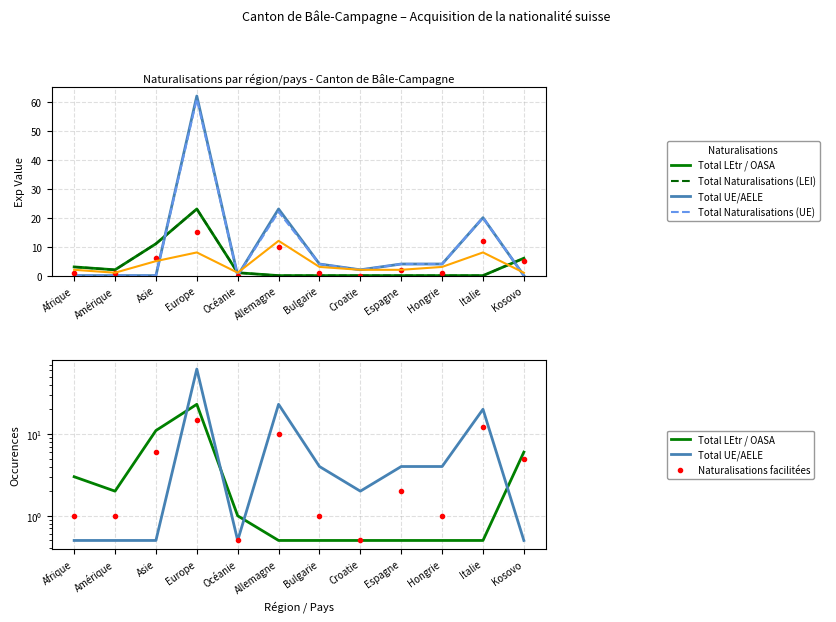

What is the label of the 10th point from the left?

Hongrie